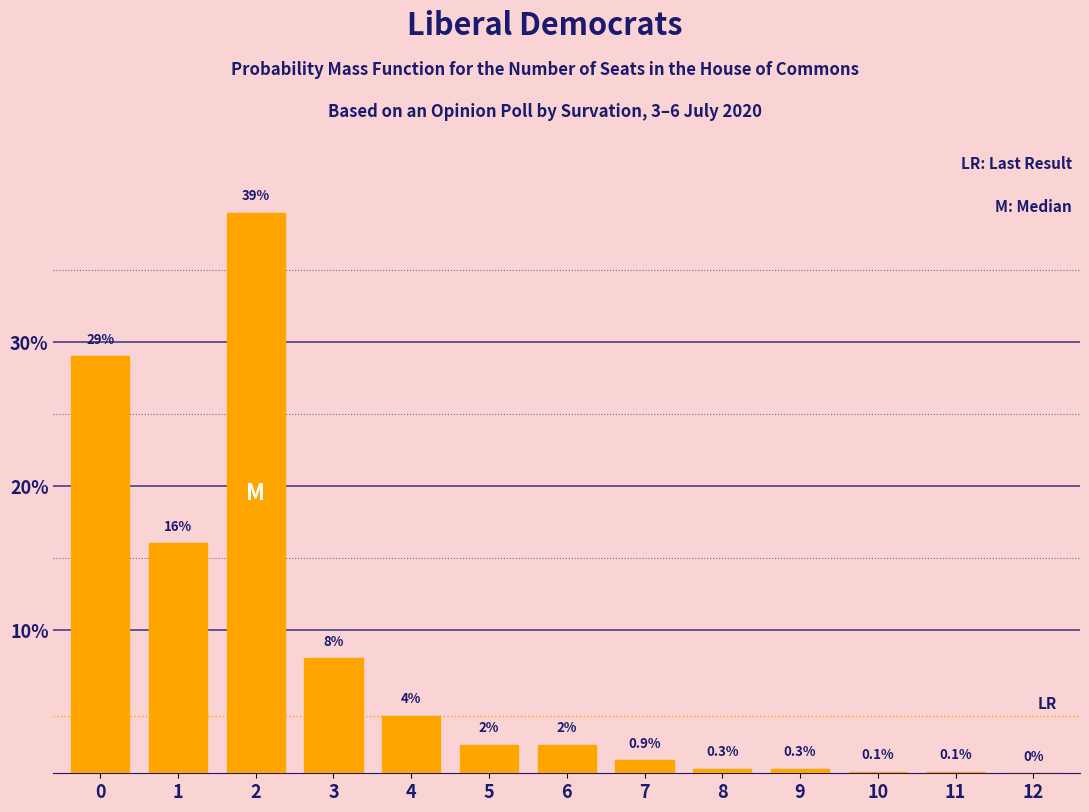

Reading left to right, list all the values displayed in this chart.

0=29.0	1=16.0	2=39.0	3=8.0	4=4.0	5=2.0	6=2.0	7=0.9	8=0.3	9=0.3	10=0.1	11=0.1	12=0.0